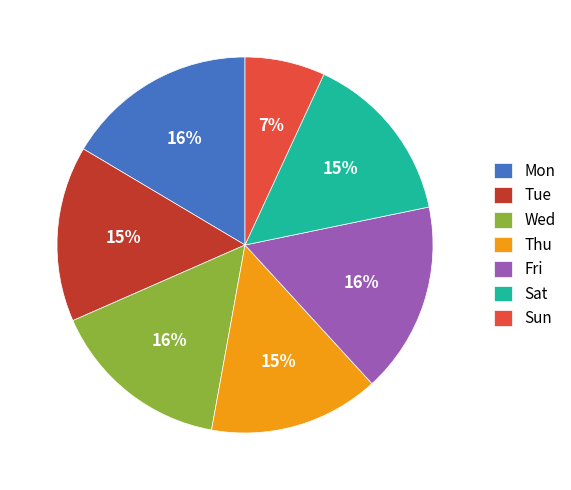

How many slices are in this pie chart?

7